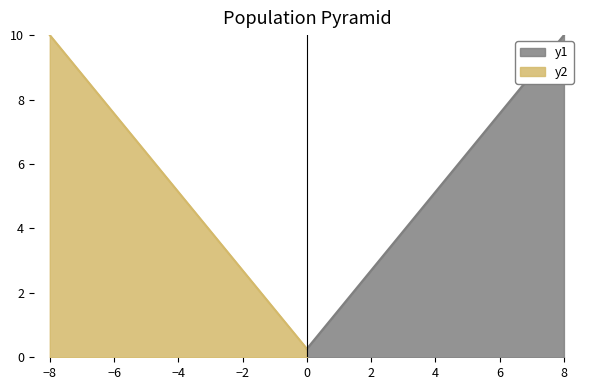

Is it true that y1 equals 1.7 at 28?

False